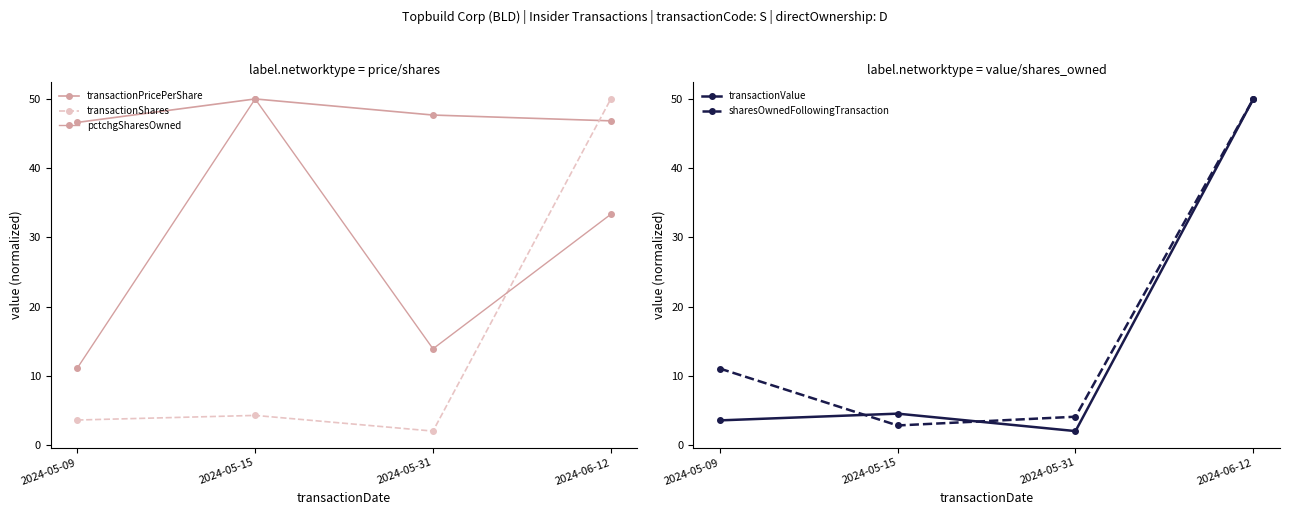

Reading left to right, what are all the values shown in this chart?

transactionPricePerShare: 2024-05-09=46.6	2024-05-15=50.0	2024-05-31=47.7	2024-06-12=46.8
transactionShares: 2024-05-09=3.6	2024-05-15=4.3	2024-05-31=2.0	2024-06-12=50.0
pctchgSharesOwned: 2024-05-09=11.1	2024-05-15=50.0	2024-05-31=13.9	2024-06-12=33.3
transactionValue: 2024-05-09=3.6	2024-05-15=4.6	2024-05-31=2.0	2024-06-12=50.0
sharesOwnedFollowingTransaction: 2024-05-09=11.1	2024-05-15=2.8	2024-05-31=4.1	2024-06-12=50.0